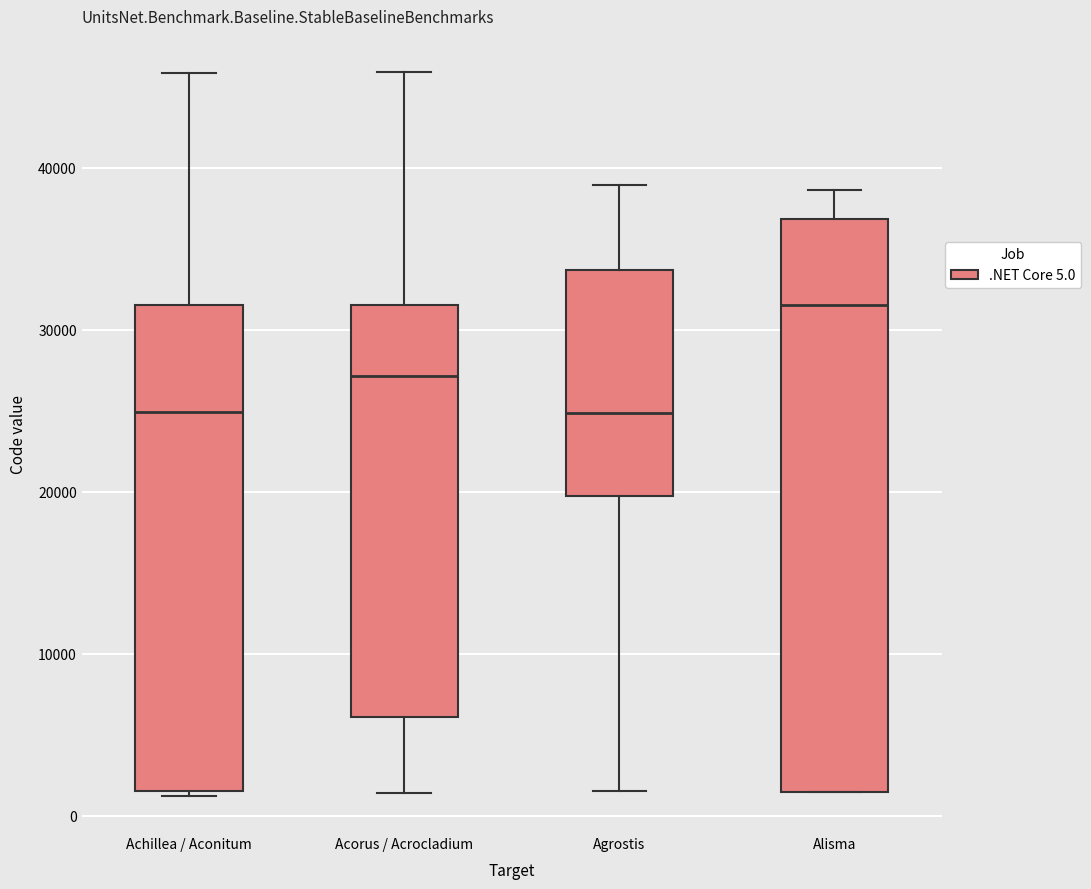

Reading left to right, transcribe this box plot: for each box, give where its median line is, the range the box spans, and where its two whiskers end, as read against the y-axis. The values are not printed on the chart, so give them approximately, as read against the axis.

Achillea / Aconitum: median 25000, box 2000 to 32000, whiskers 1000 to 46000
Acorus / Acrocladium: median 27000, box 6000 to 32000, whiskers 1000 to 46000
Agrostis: median 25000, box 20000 to 34000, whiskers 2000 to 39000
Alisma: median 32000, box 1000 to 37000, whiskers 1000 to 39000